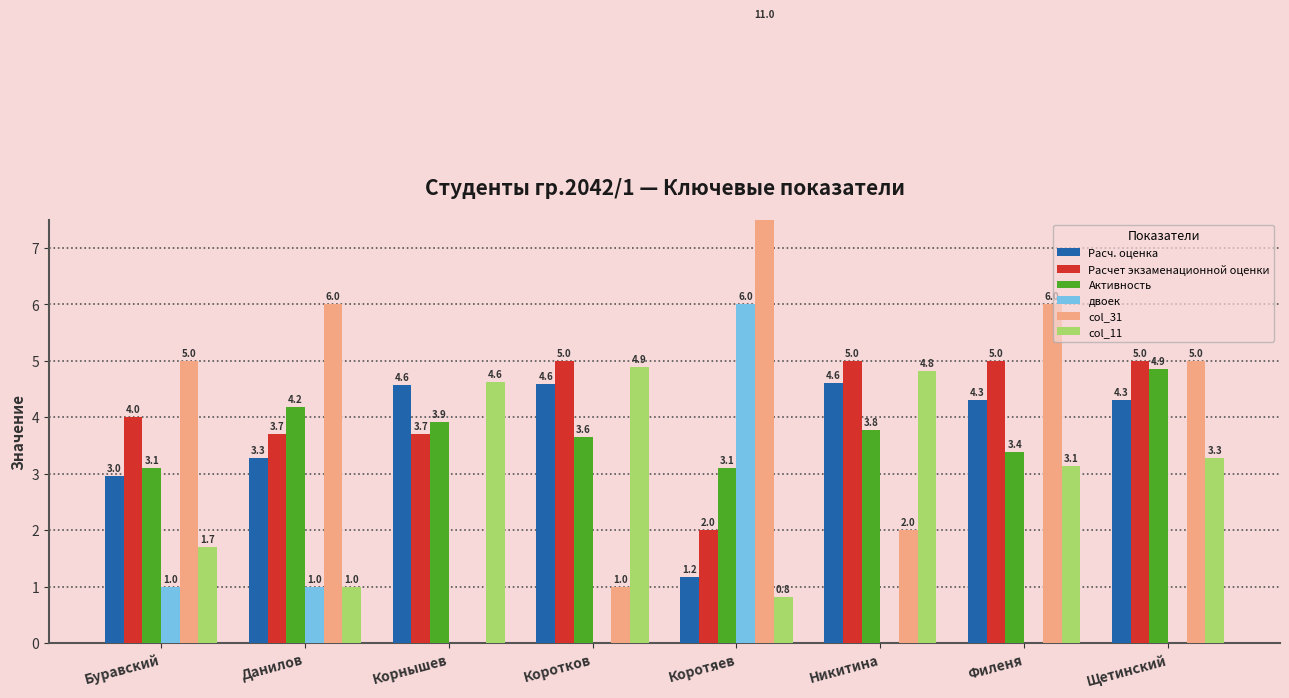

What is the approximate value of Расч. оценка at Коротяев?

1.2